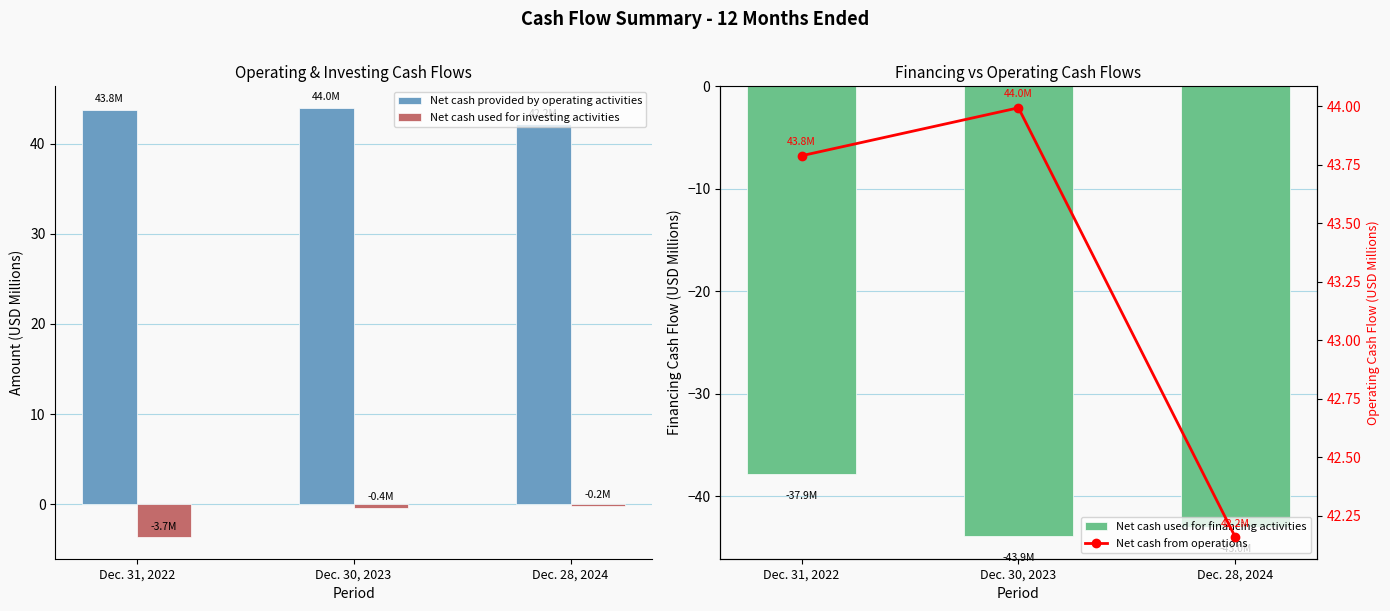

What is the difference between the highest and lowest values at Dec. 28, 2024?

85.2